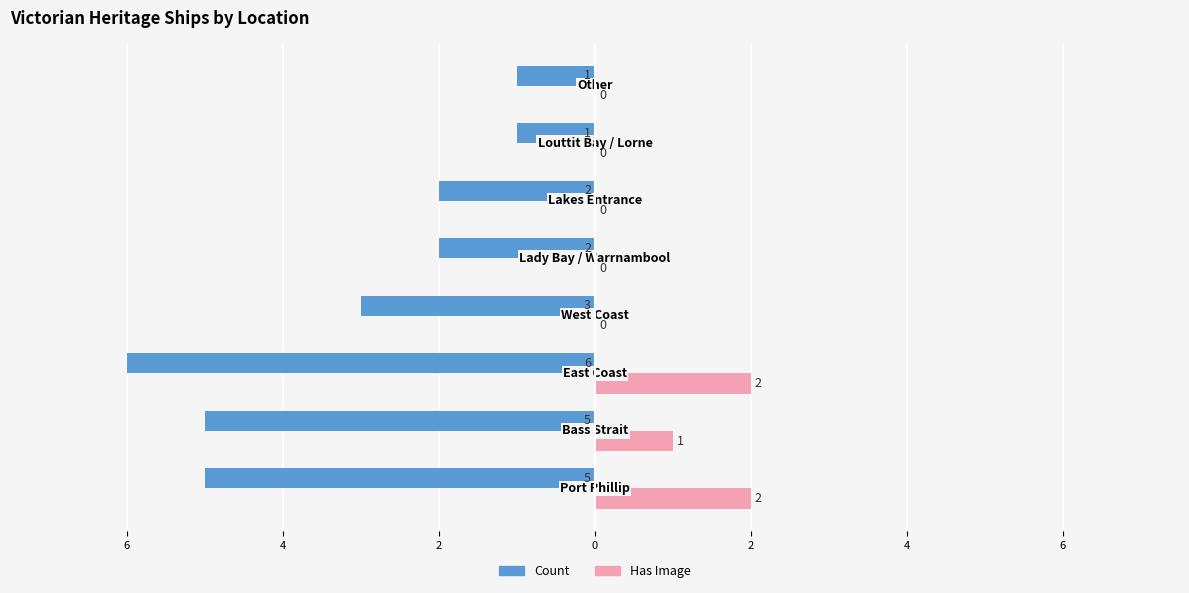

What is the difference between the second highest and second lowest values in the Has Image series?

2